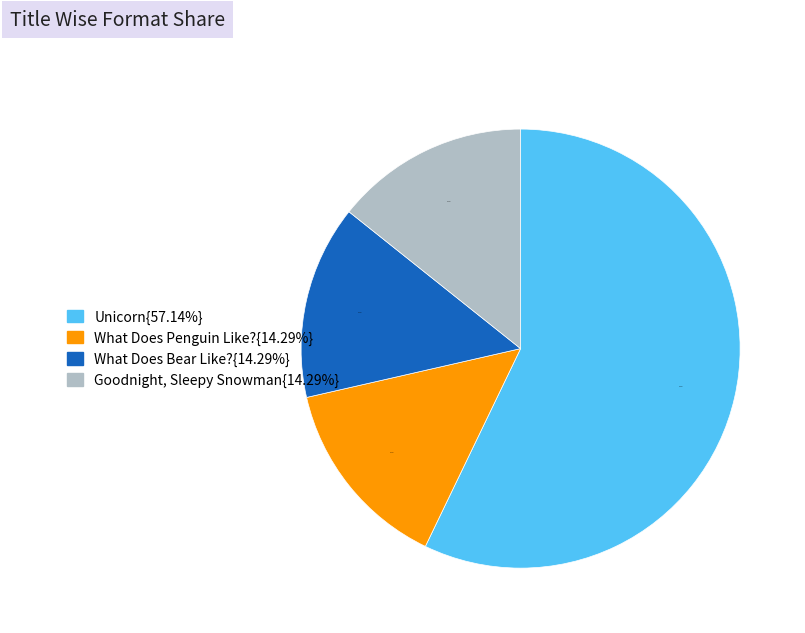

Is there a majority slice in this chart?

Yes